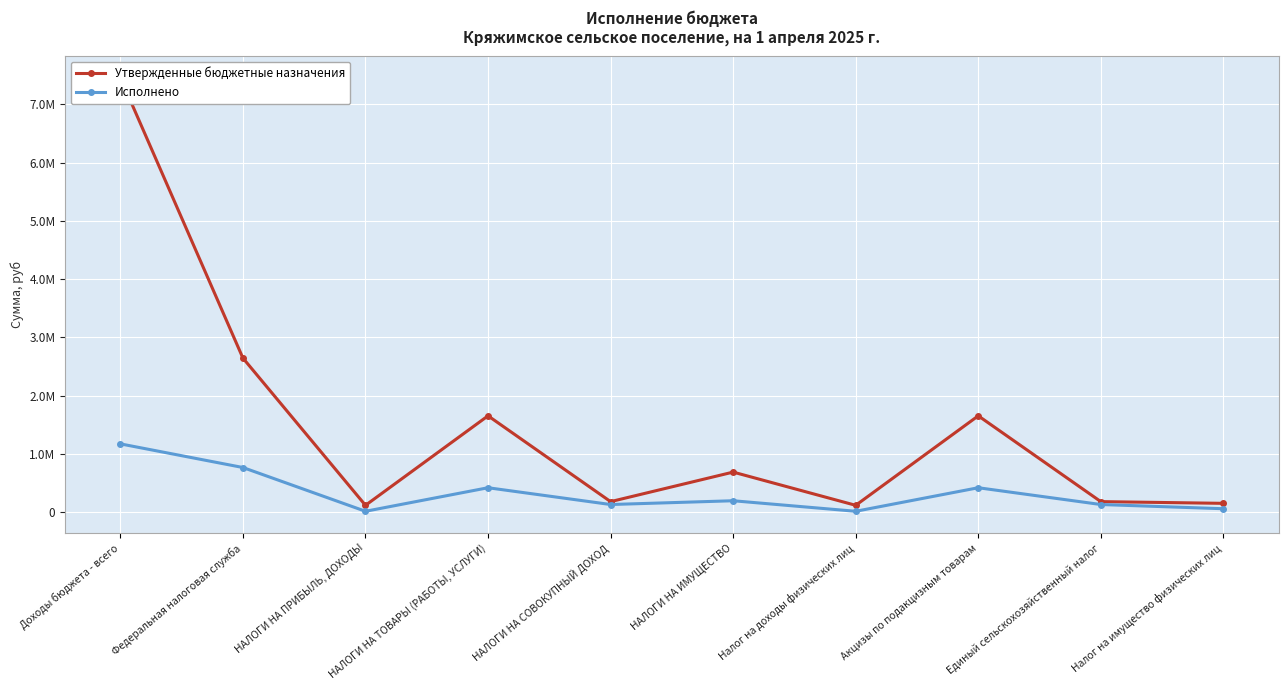

What is the label of the 3rd point from the left?

НАЛОГИ НА ПРИБЫЛЬ, ДОХОДЫ